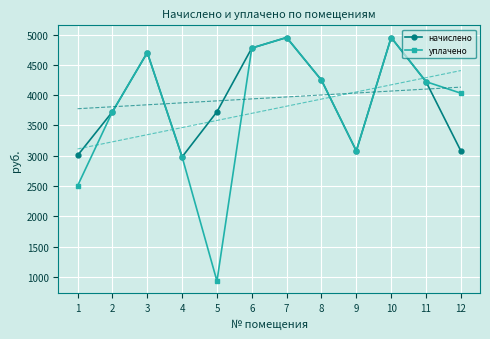

What is the difference between the second highest and second lowest values in the уплачено series?

2446.7